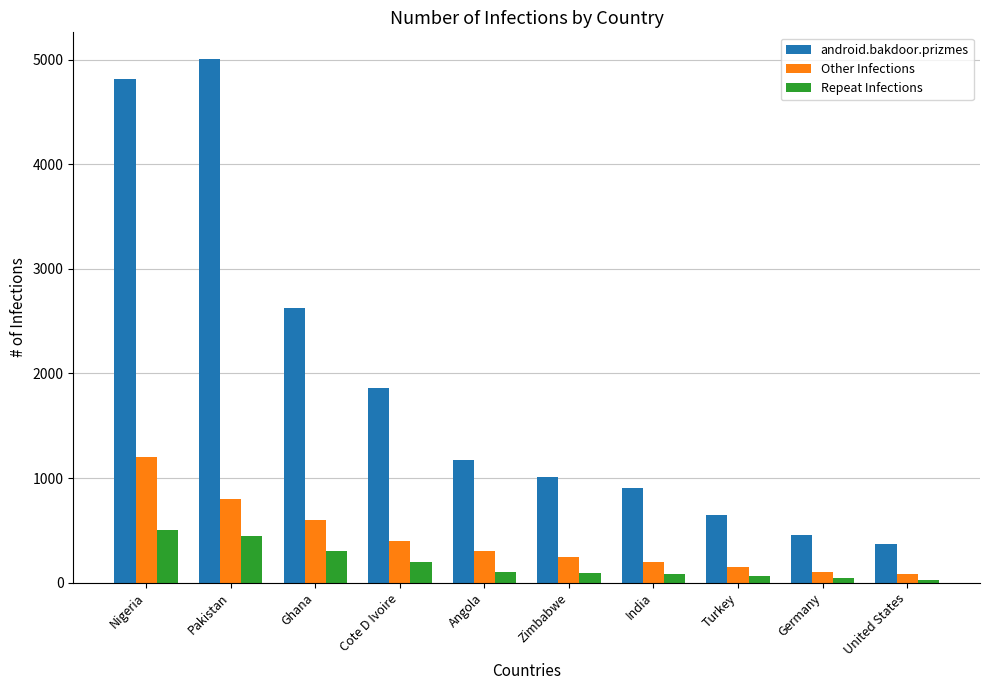

At how many categories does at least one series exceed 1725?

4